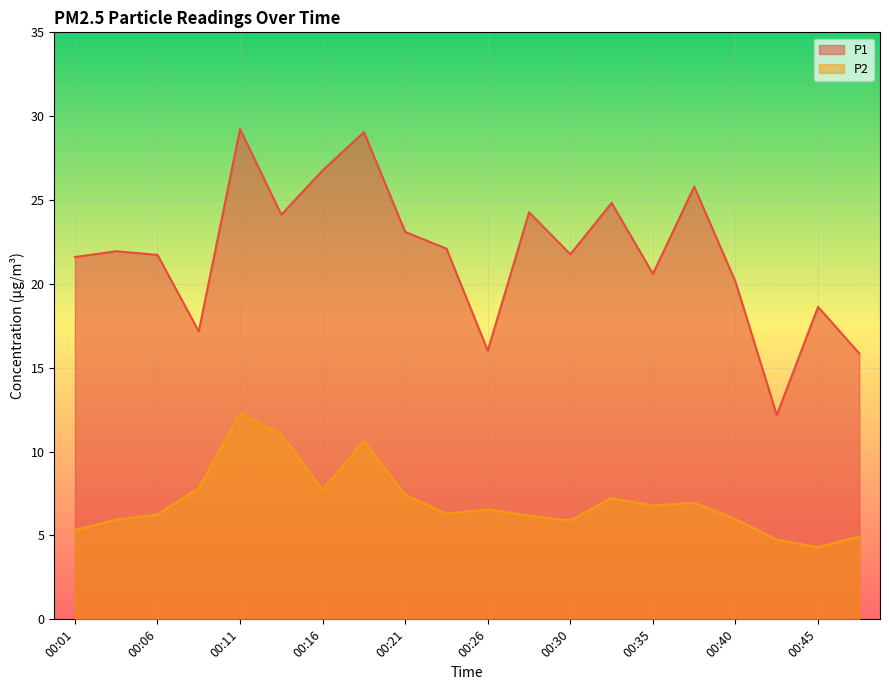

What is the greatest value displayed?

29.2